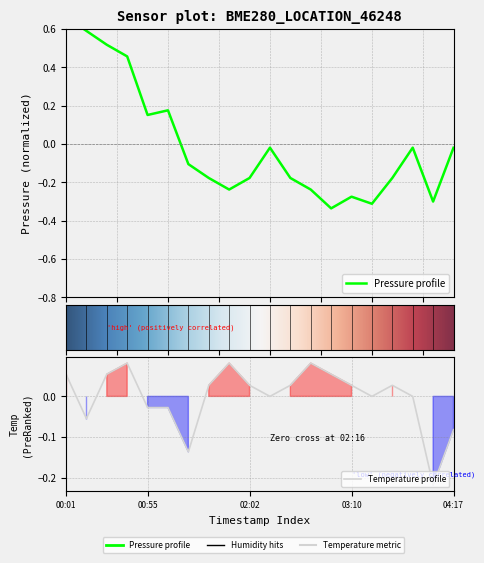

At which label does temperature reach its peak?

3